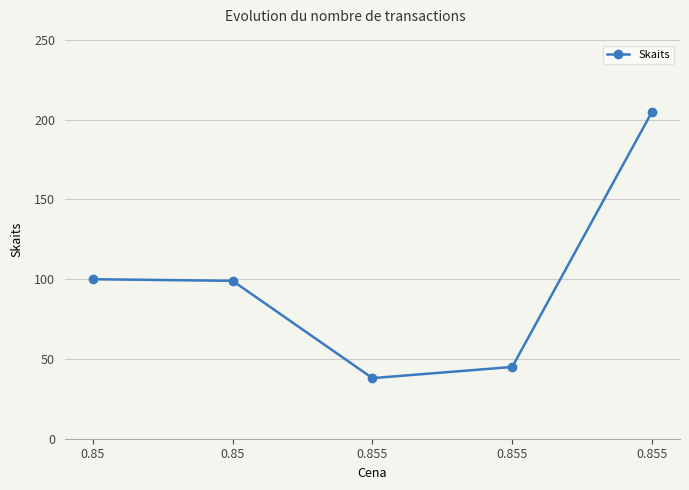

Count the number of data series in this chart.

1